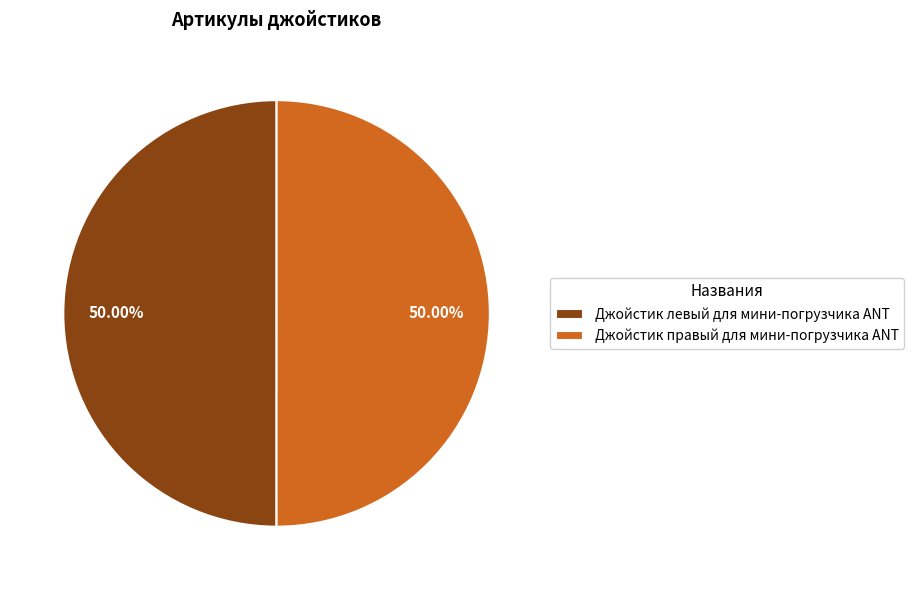

How many segments does this pie chart have?

2